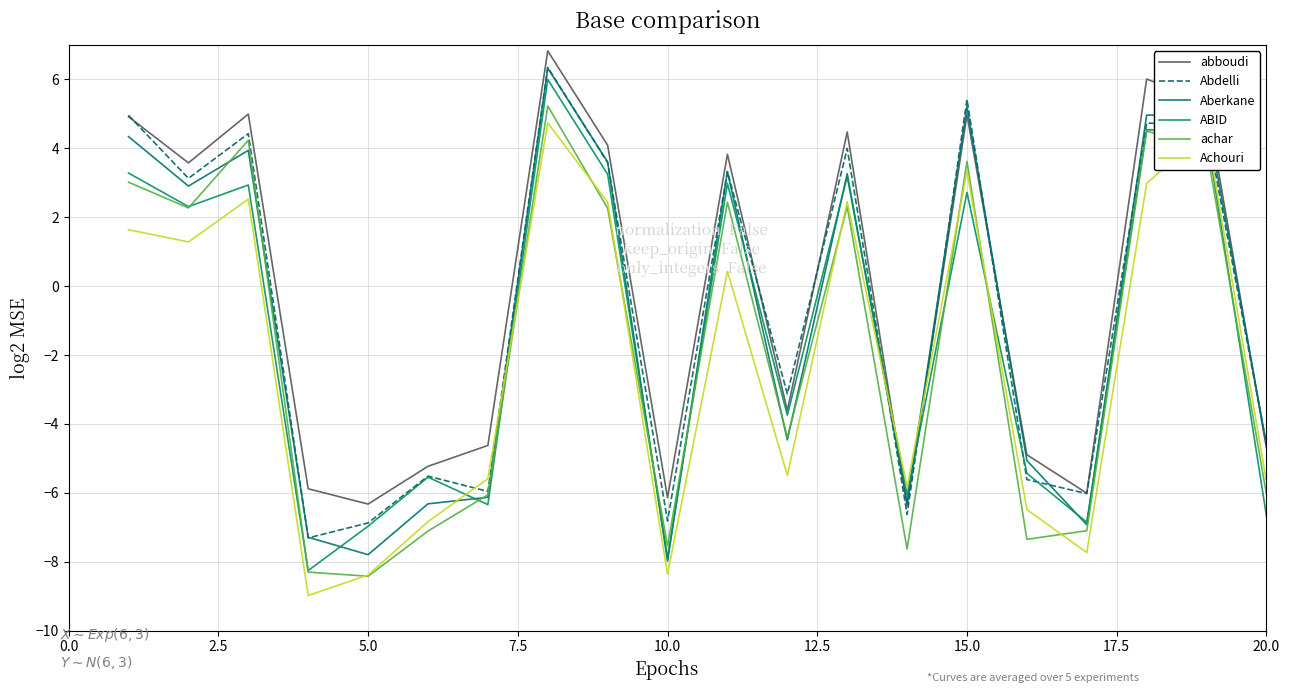

Does the chart display data point markers on the line(s)?

No